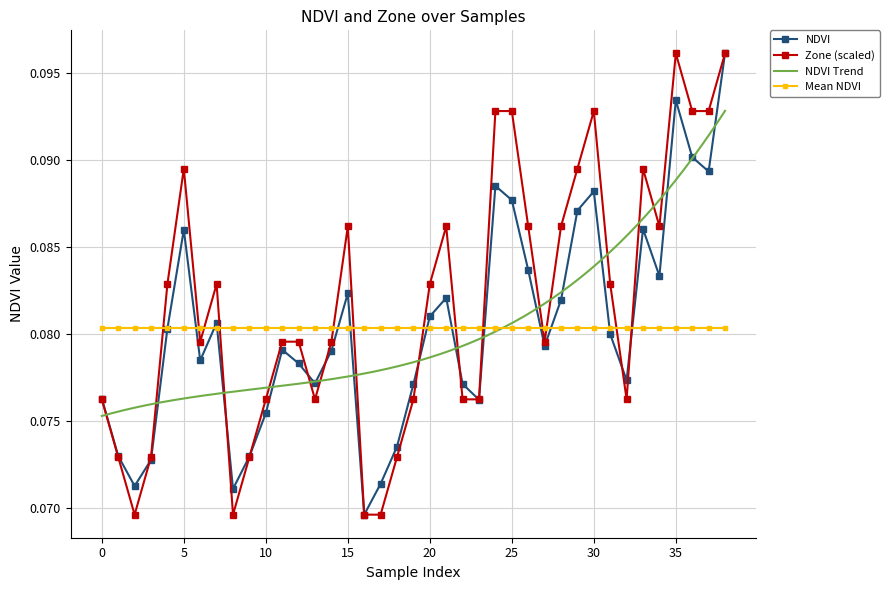

True or false: Zone has a value of 0.1 at 22.

True